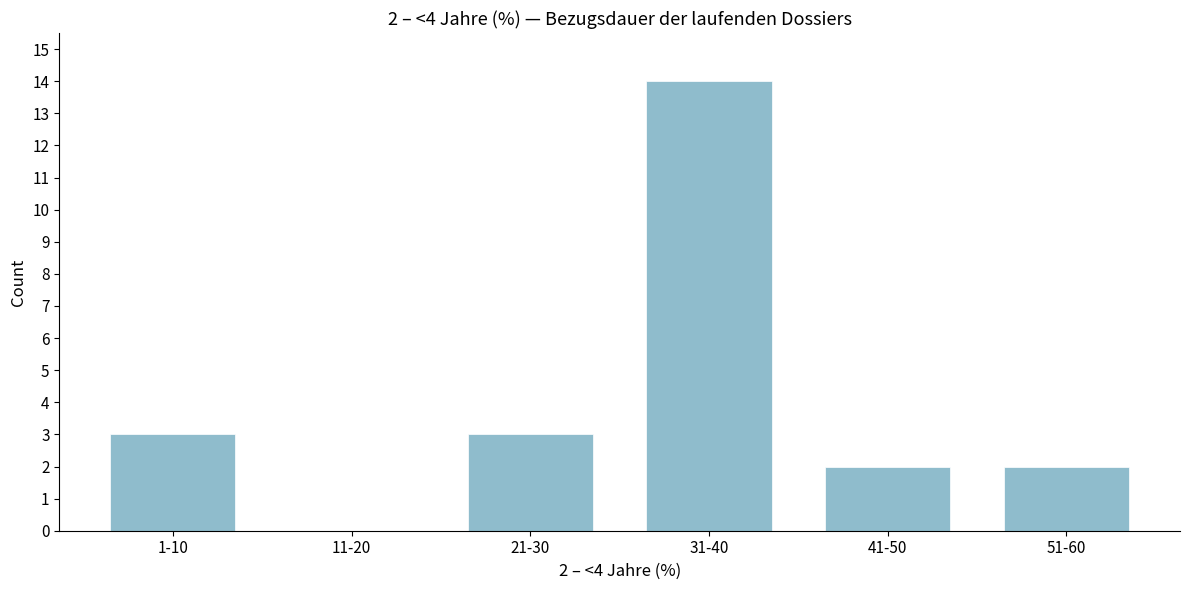

Reading left to right, what are all the values shown in this chart?

1-10=3	11-20=0	21-30=3	31-40=14	41-50=2	51-60=2